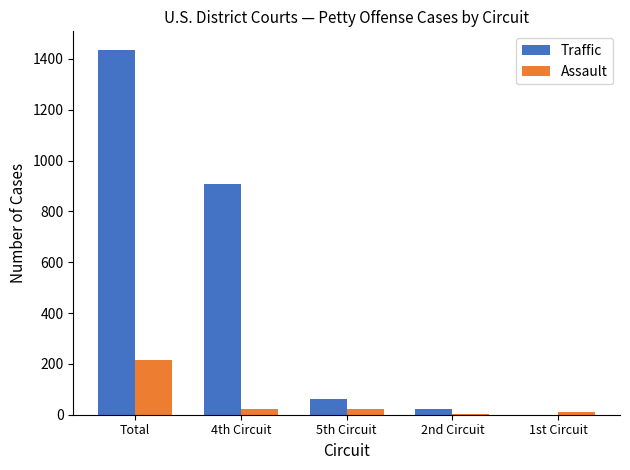

Which series has the largest total across all categories?

Traffic